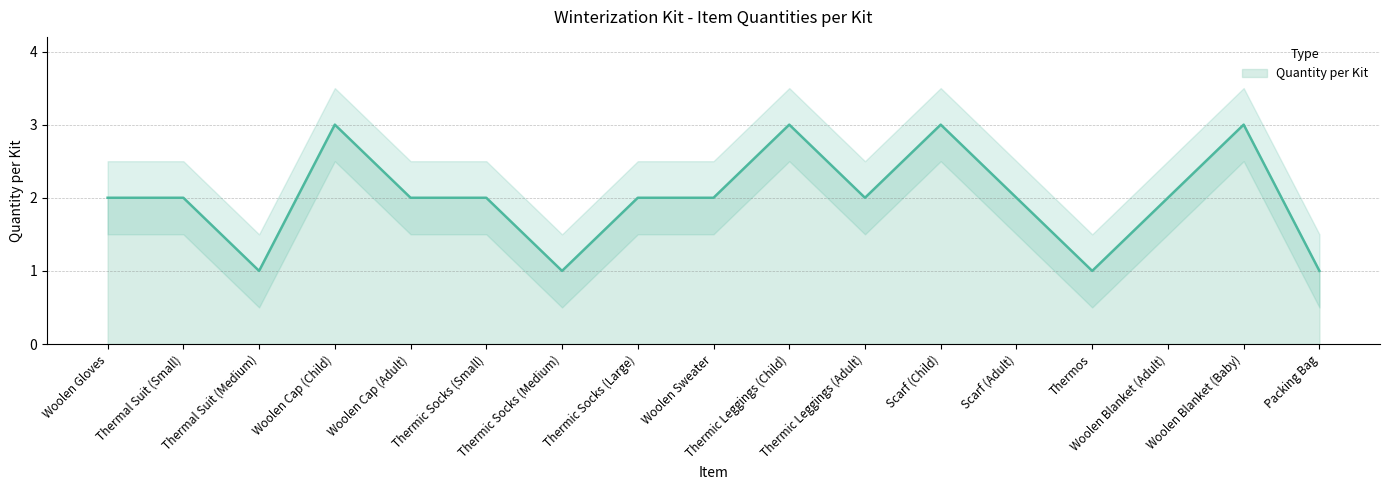

What is the greatest value displayed?

3